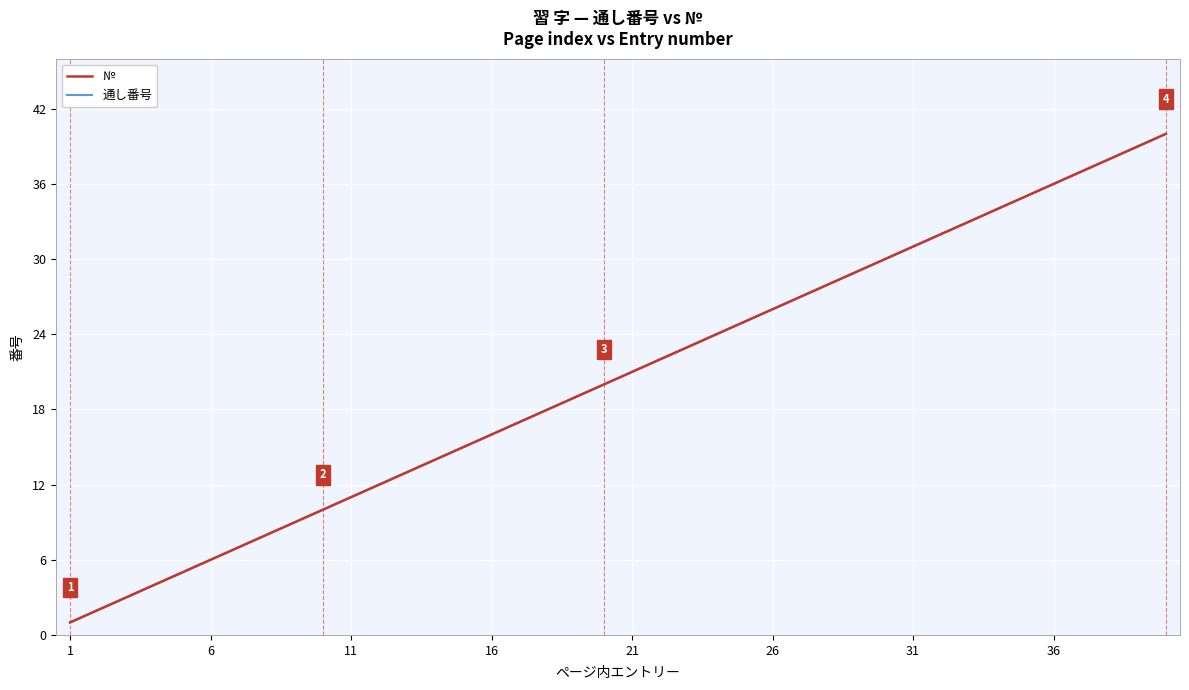

True or false: 通し番号 and № cross at least once.

False